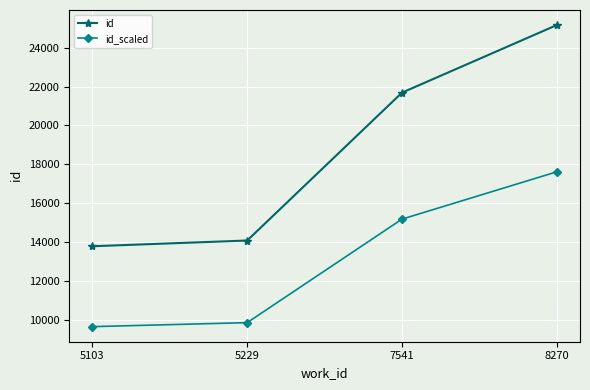

List the series in order of their peak value, lowest first.

id_scaled, id